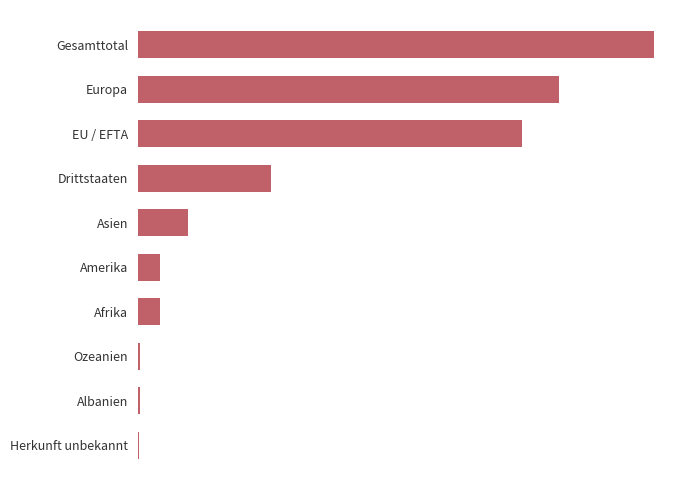

Are the bars horizontal?

Yes